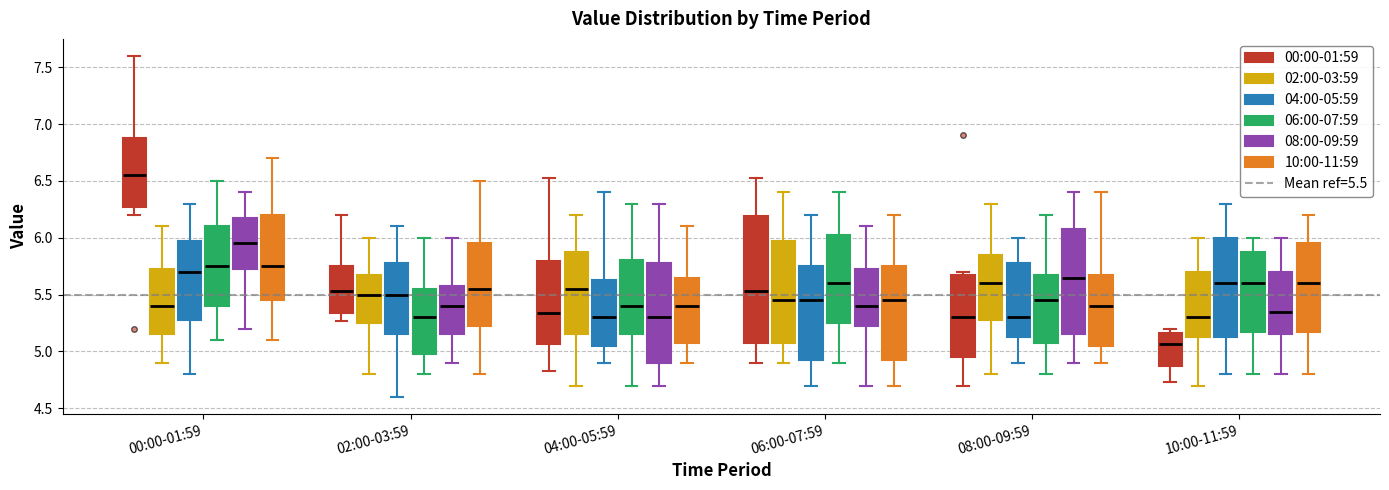

Comparing the boxes themselves (not the whiskers), which one is the tallest?

06:00-07:59 (00:00-01:59)